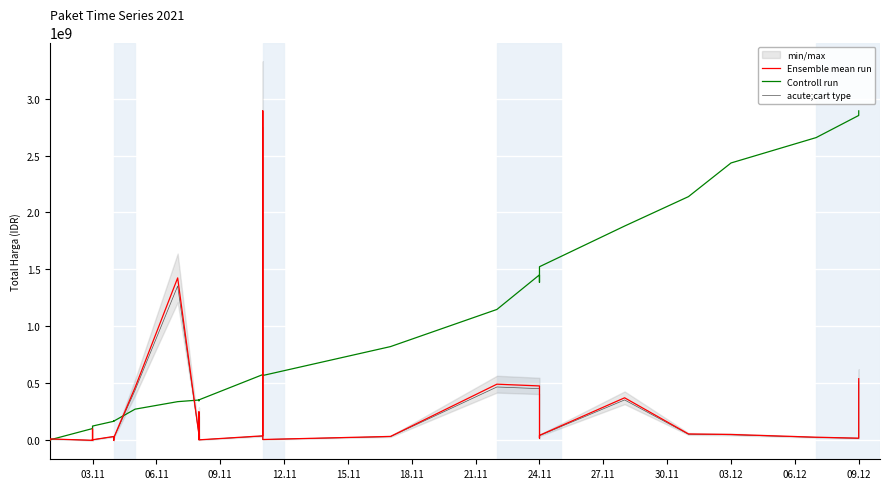

How many data points in acute;cart type are less than 26041400?

17